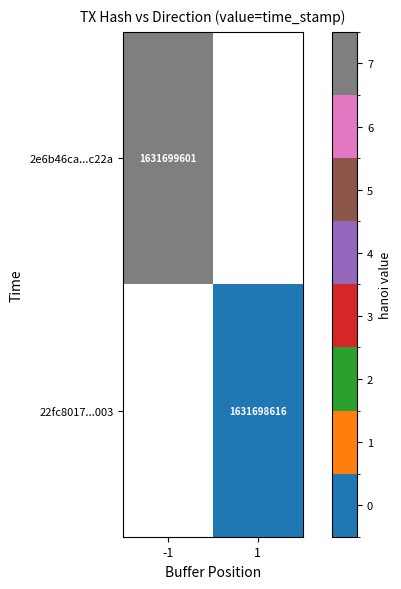

The 22fc8017...003 series shows 1631698616 at 1. True or false?

True